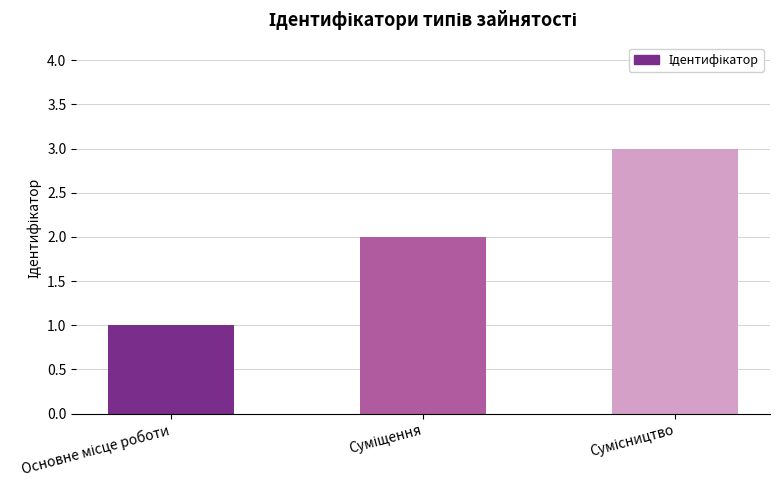

How many data points does each series have?

3